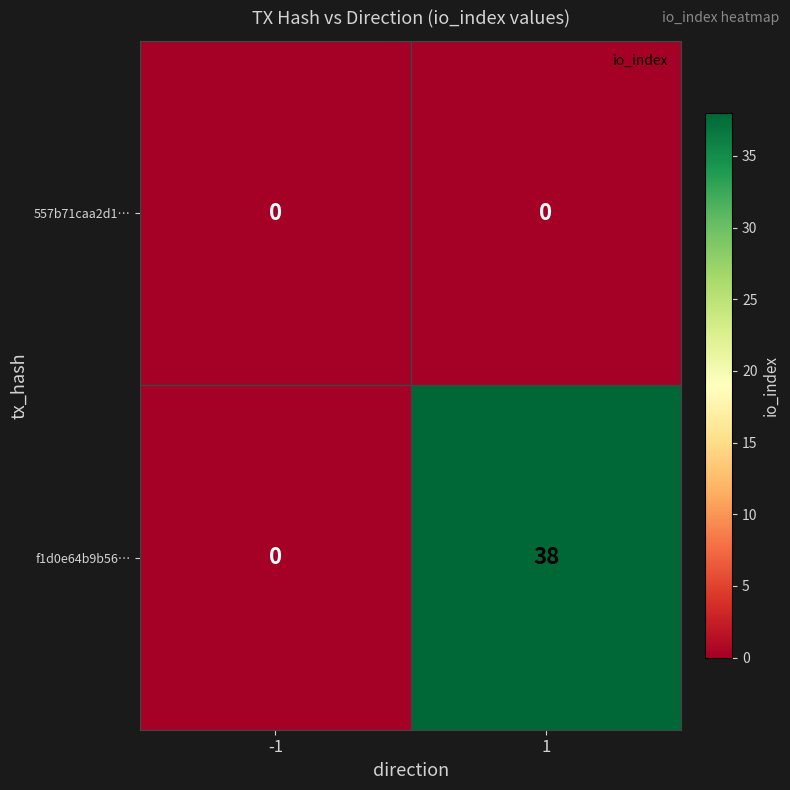

At which category is the sum across all series the highest?

1